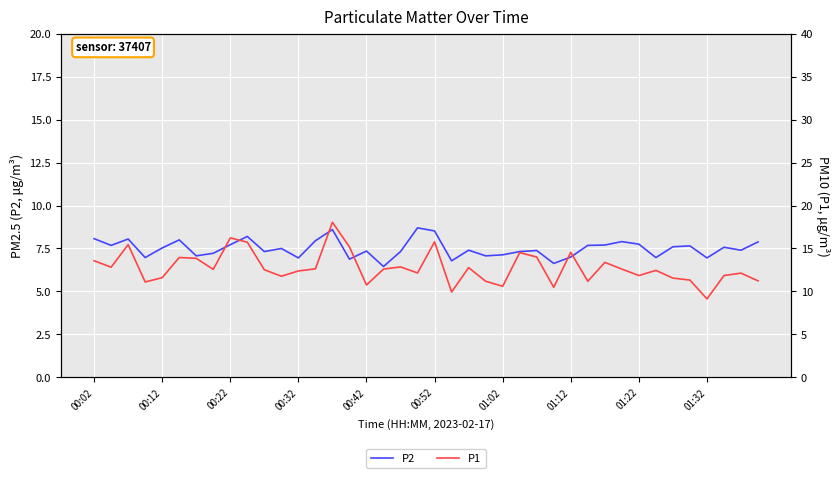

True or false: P1 has more than 0 points higher than both neighbors.

True